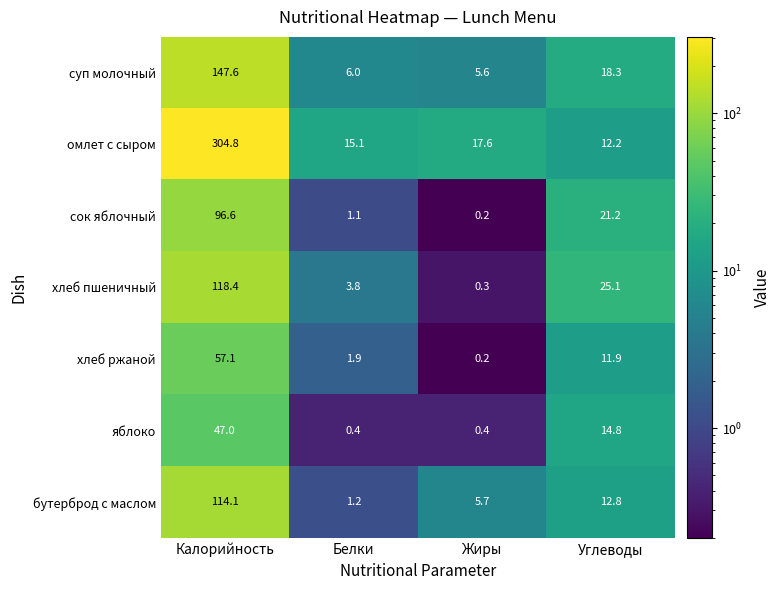

Where does the хлеб пшеничный series first go above 25?

Калорийность